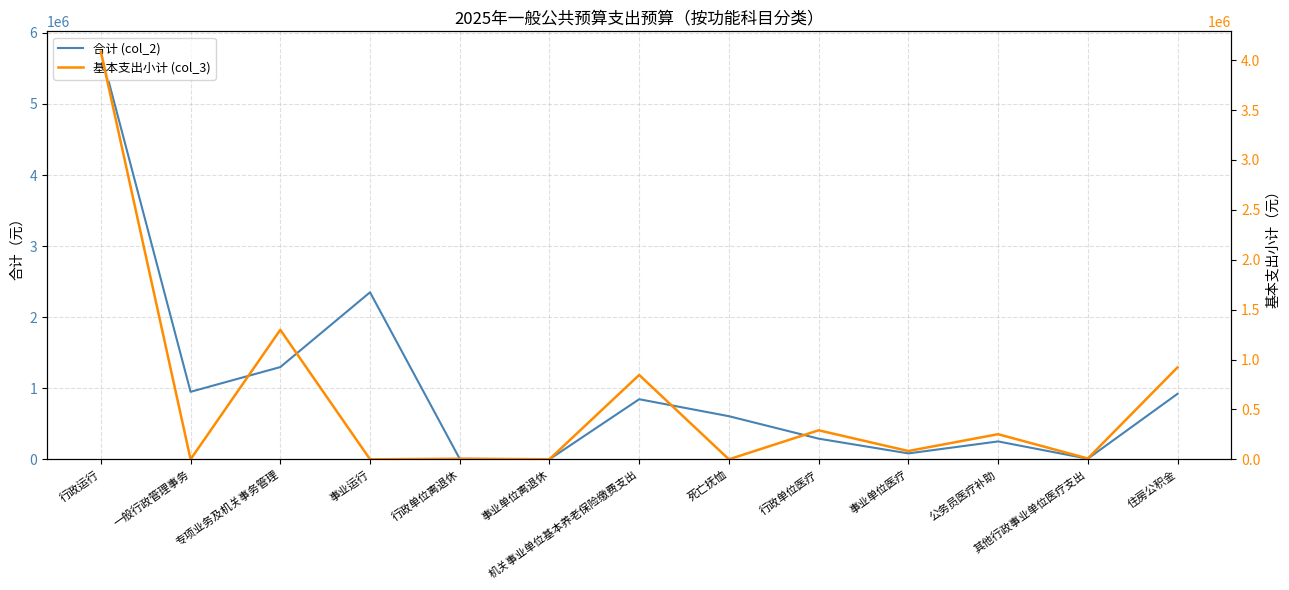

Rank the series by their maximum value, from highest to lowest.

合计 (col_2), 基本支出小计 (col_3)